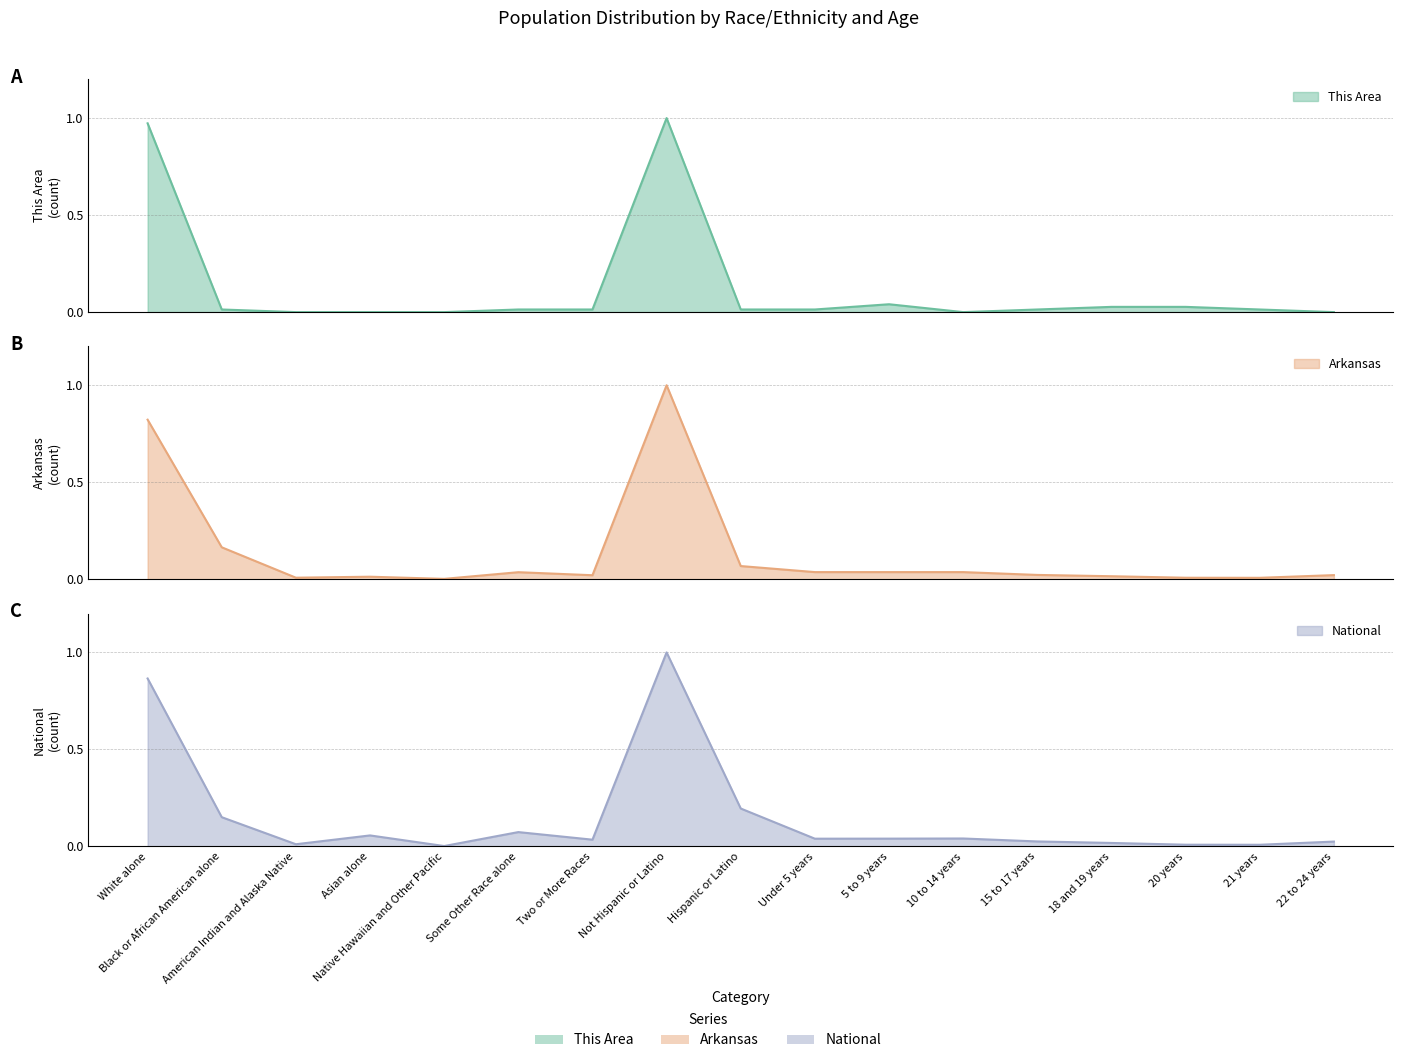

Which category has the highest value across all series?

Not Hispanic or Latino